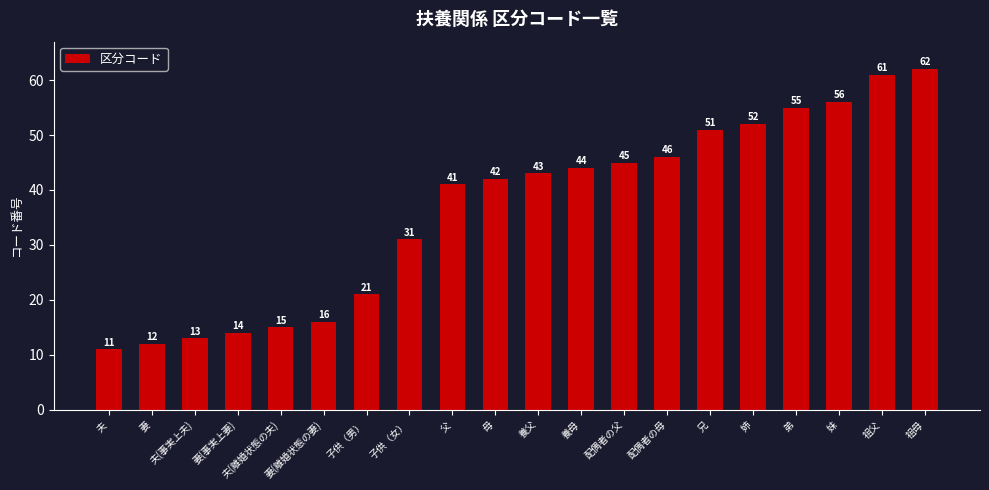

Rank the categories by value from highest to lowest.

祖母, 祖父, 妹, 弟, 姉, 兄, 配偶者の母, 配偶者の父, 養母, 養父, 母, 父, 子供（女）, 子供（男）, 妻(離婚状態の妻), 夫(離婚状態の夫), 妻(事実上妻), 夫(事実上夫), 妻, 夫